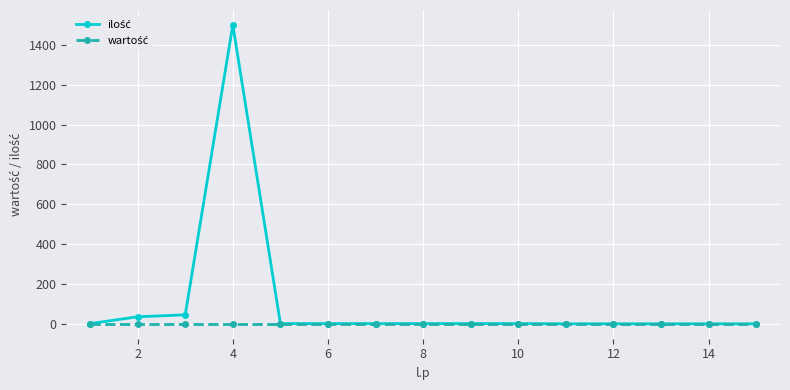

What is the maximum value shown in the chart?

1500